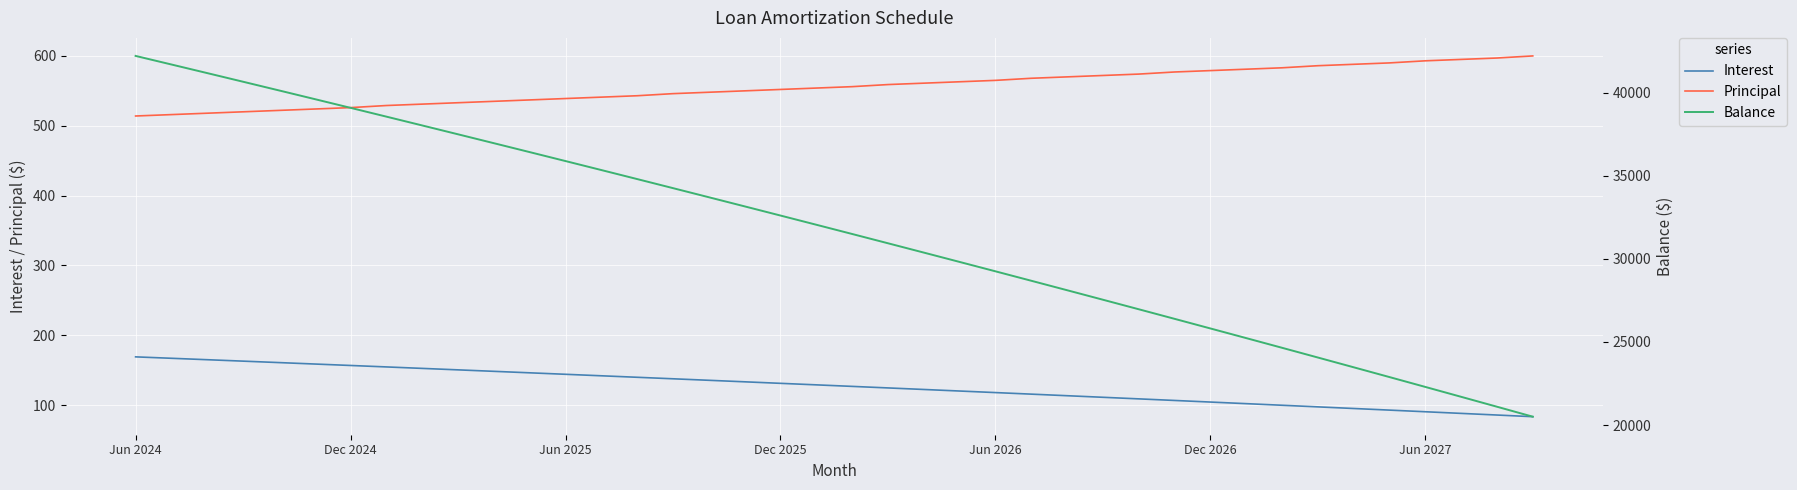

True or false: Balance has more than 1 points higher than both neighbors.

False